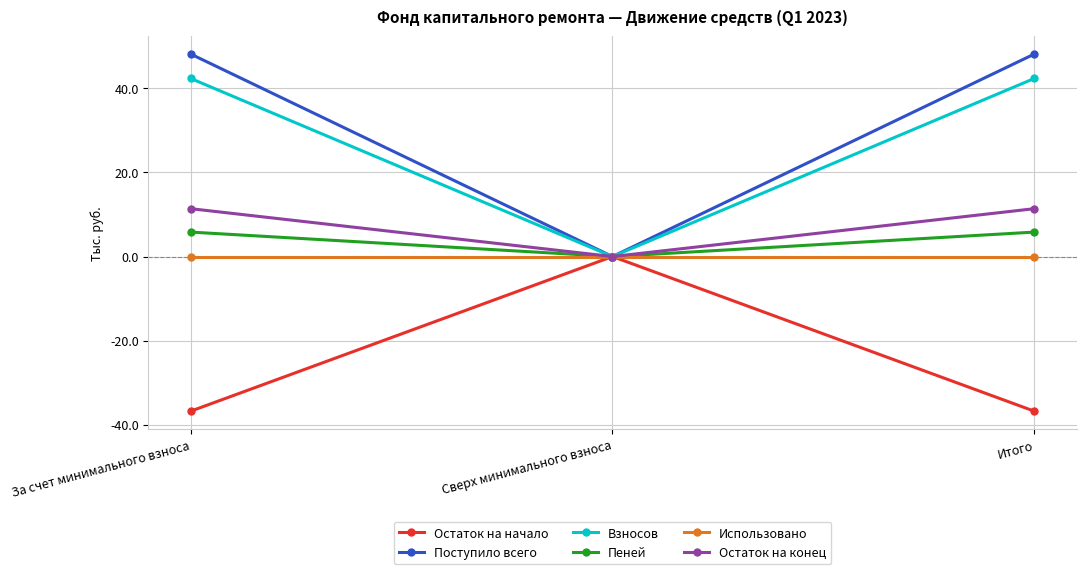

What is the average value of the Остаток на конец series?

7.6